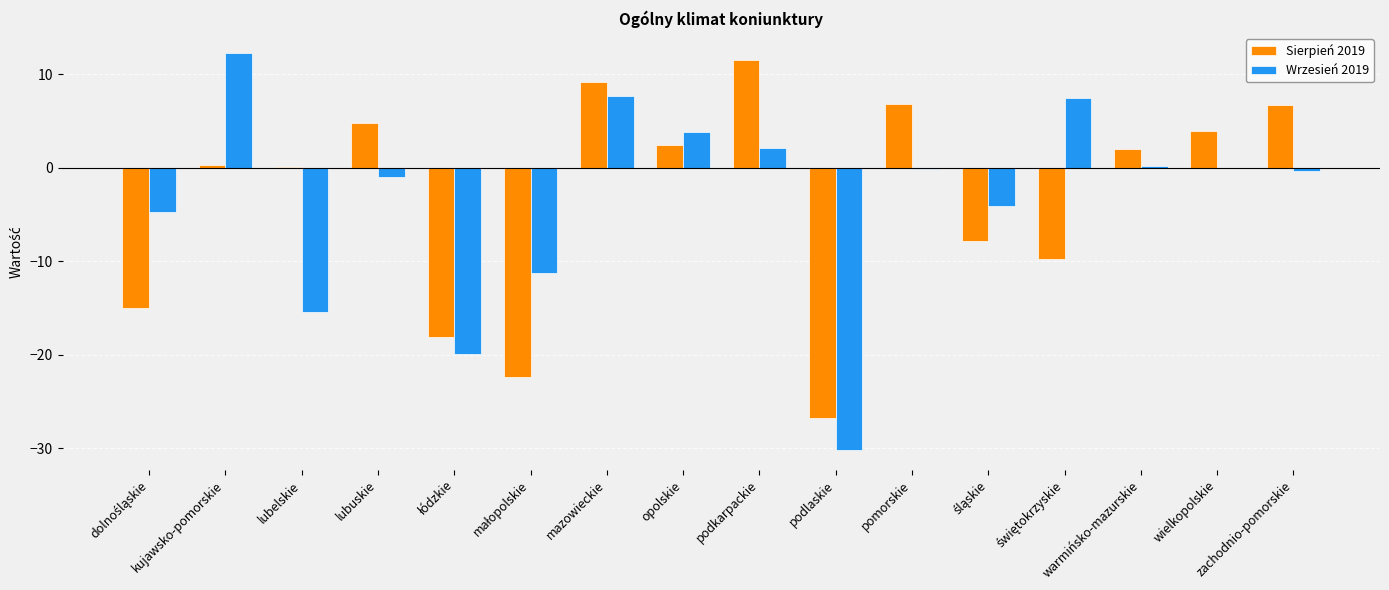

The Wrzesień 2019 series shows -22.7 at lubelskie. True or false?

False